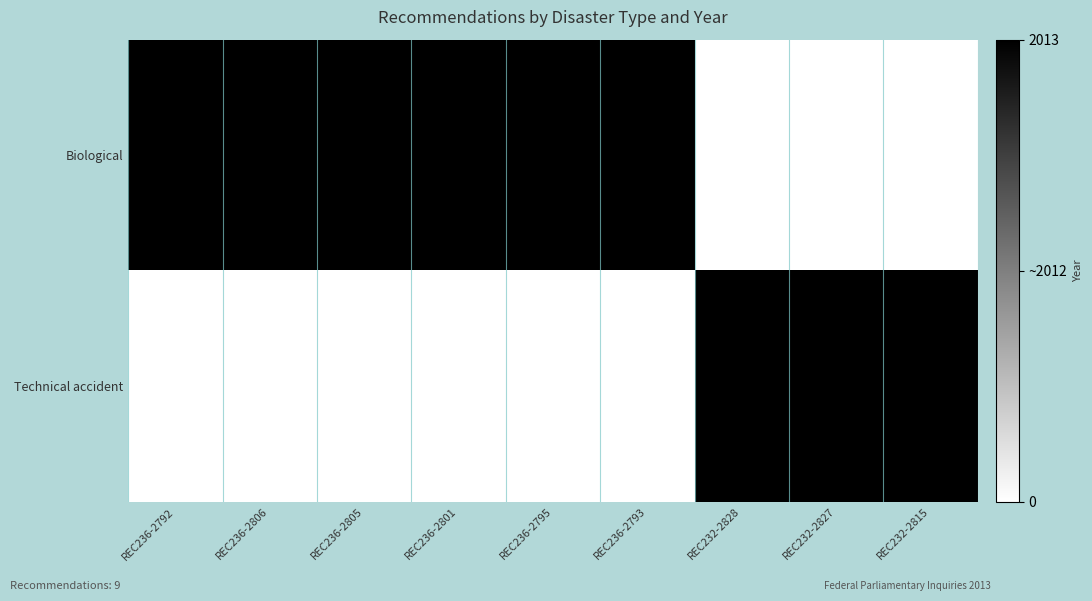

The Technical accident series shows 2013 at REC236-2806. True or false?

True